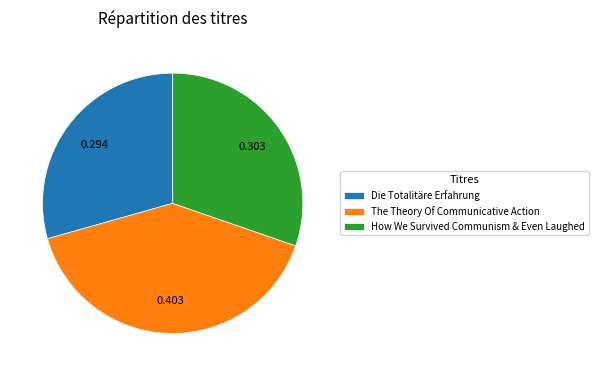

Is the sum of How We Survived Communism & Even Laughed and Die Totalitäre Erfahrung greater than half?

Yes